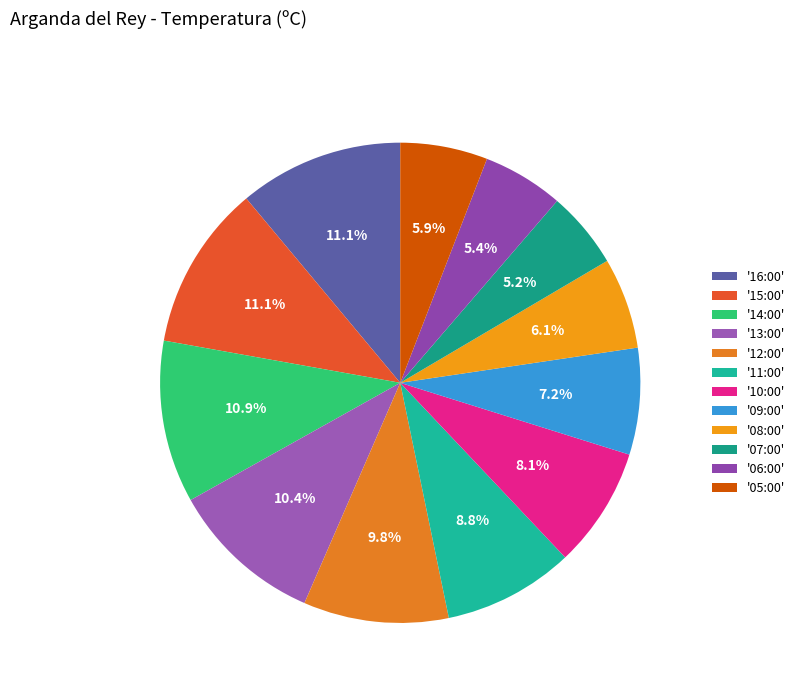

To the nearest percent, what is the difference between the largest and smallest slice percentages?

6%